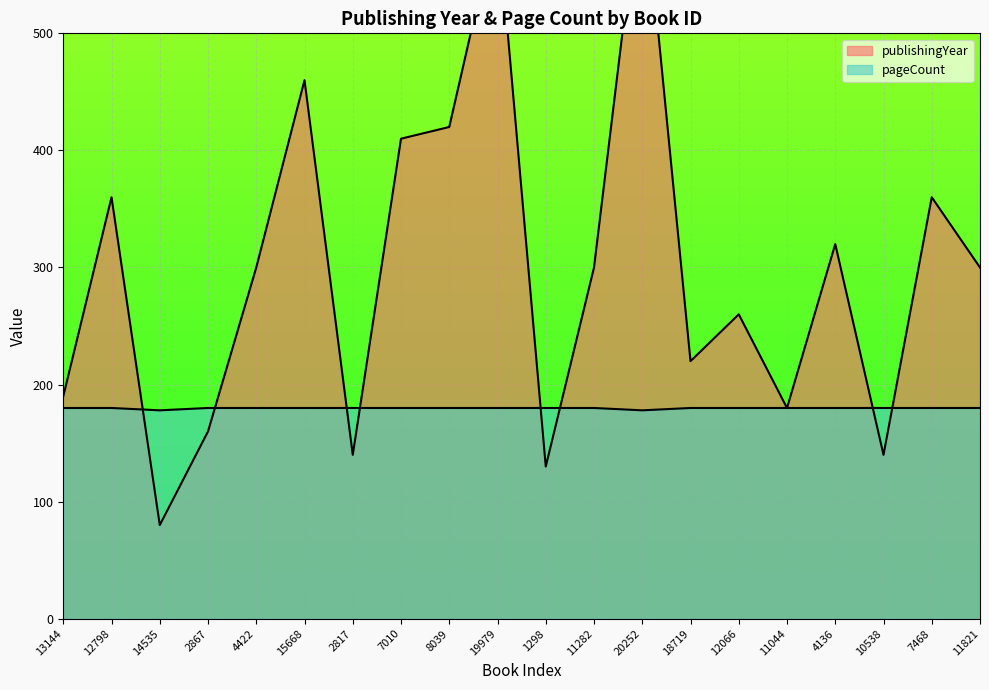

What is the value of the publishingYear point at the 17th from the left?

320